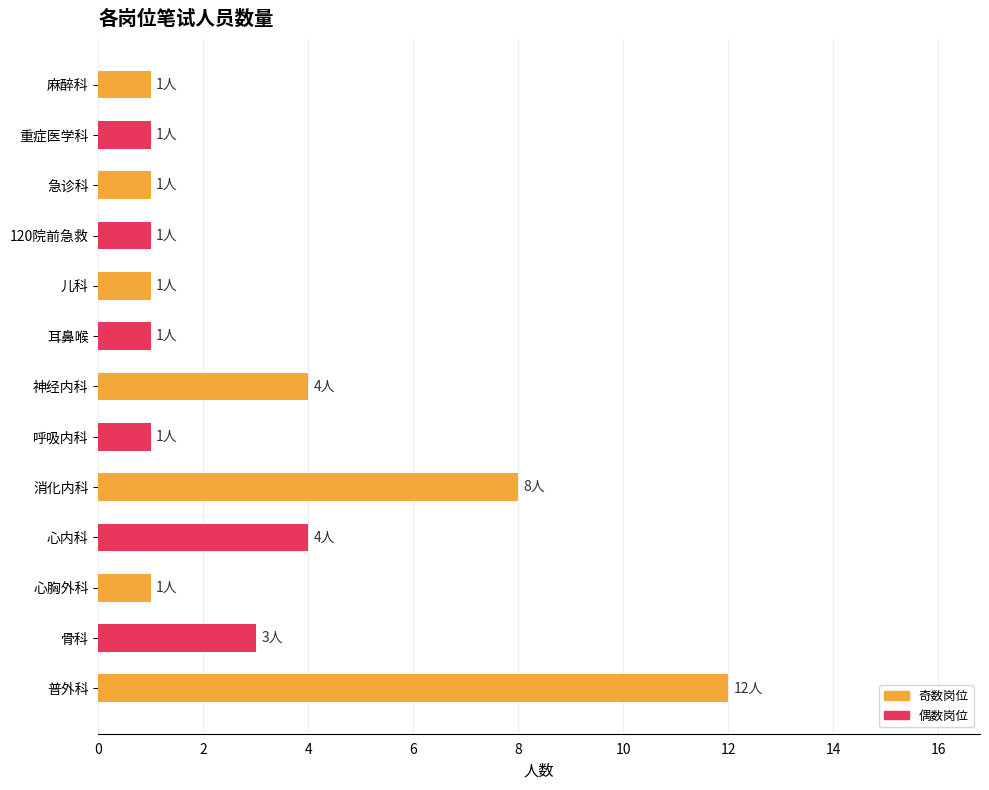

Is it true that the value at 耳鼻喉 is 0?

False